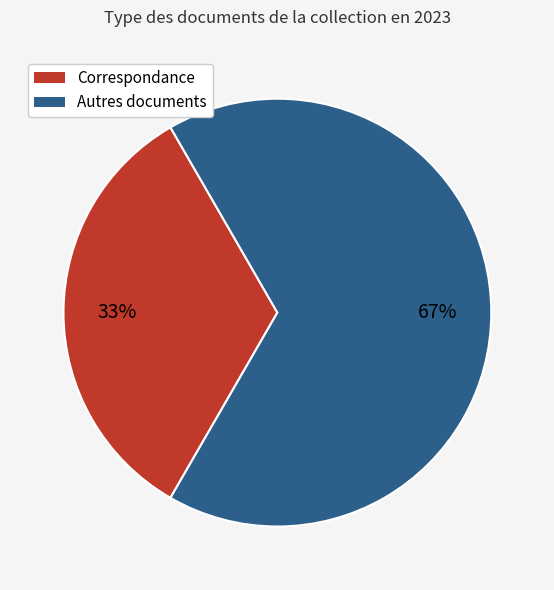

To the nearest percent, what is the average slice percentage?

50%